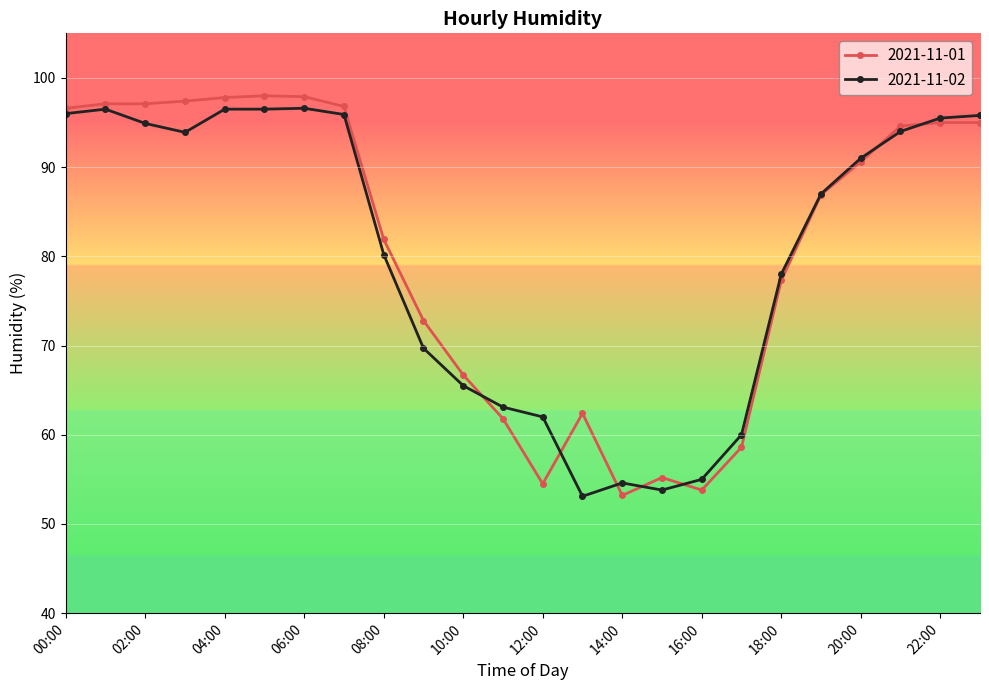

What is the highest value of the 2021-11-01 series?

98.0